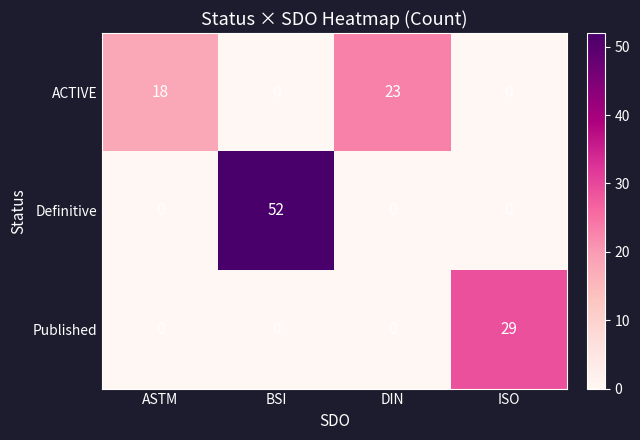

Reading left to right, extract all data points from this chart.

ACTIVE: ASTM=18	BSI=0	DIN=23	ISO=0
Definitive: ASTM=0	BSI=52	DIN=0	ISO=0
Published: ASTM=0	BSI=0	DIN=0	ISO=29